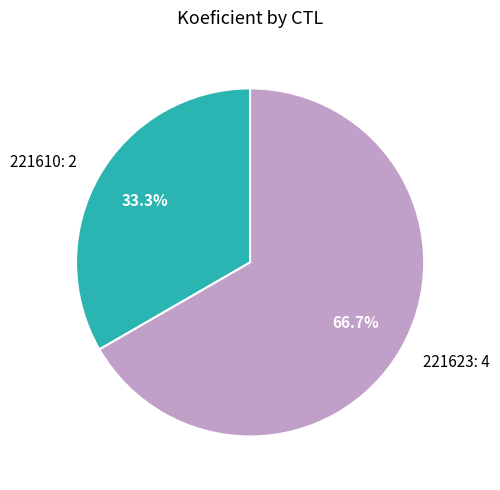

To the nearest percent, what is the difference between the 221610 and 221623 slice percentages?

33%